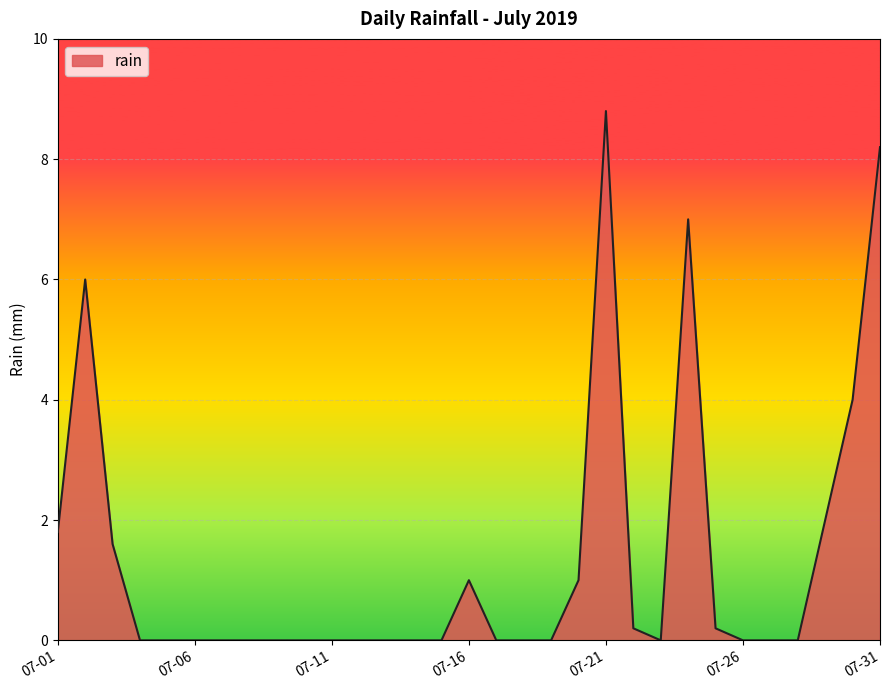

True or false: there are more than 1 points higher than both neighbors.

True